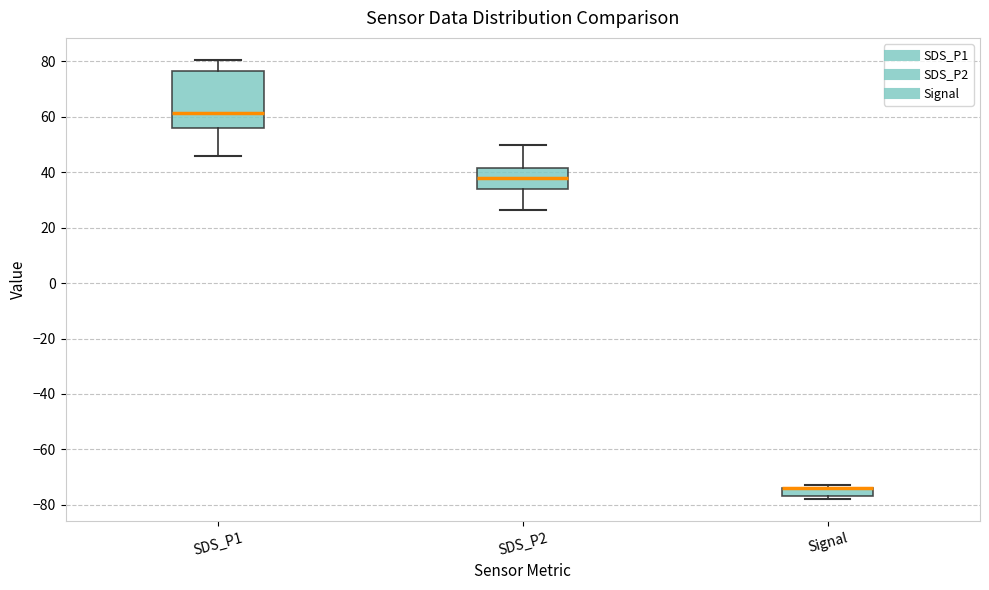

Where is the upper edge of the box for Signal on the y-axis? The values are not printed on the chart, so give them approximately, as read against the axis.

-74